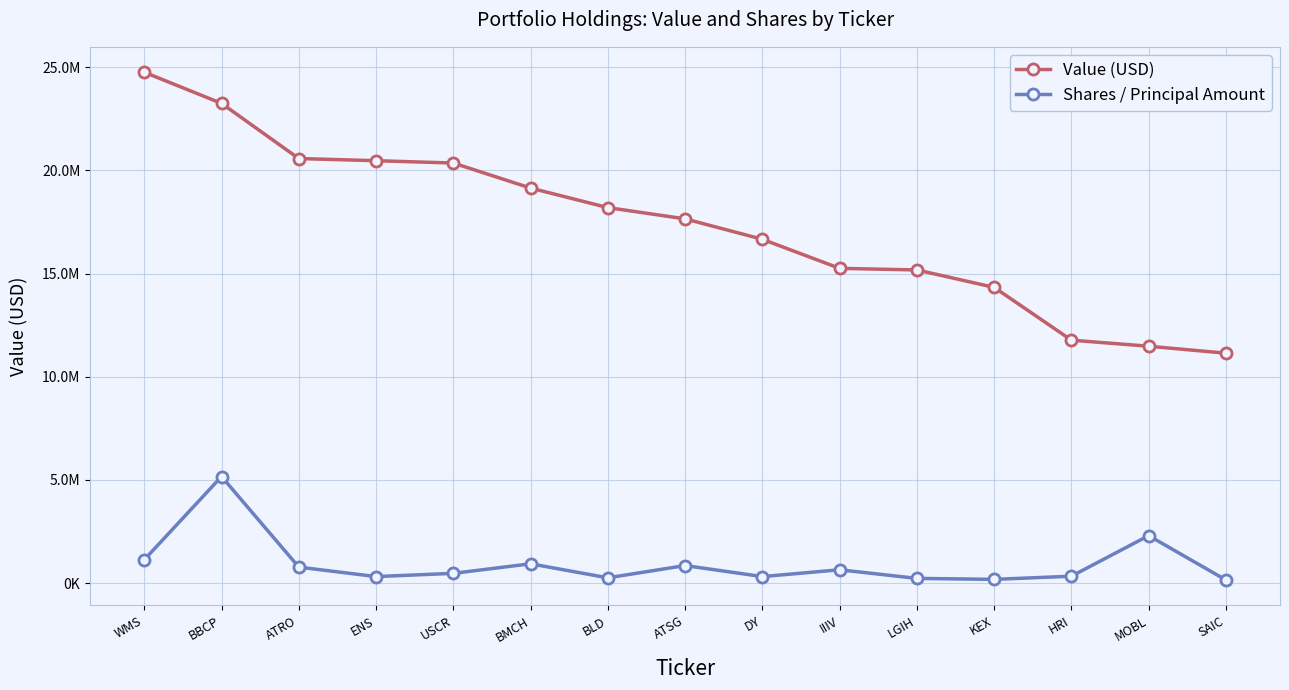

Is the value of Shares / Principal Amount at ENS greater than the value of Value (USD) at ATSG?

No